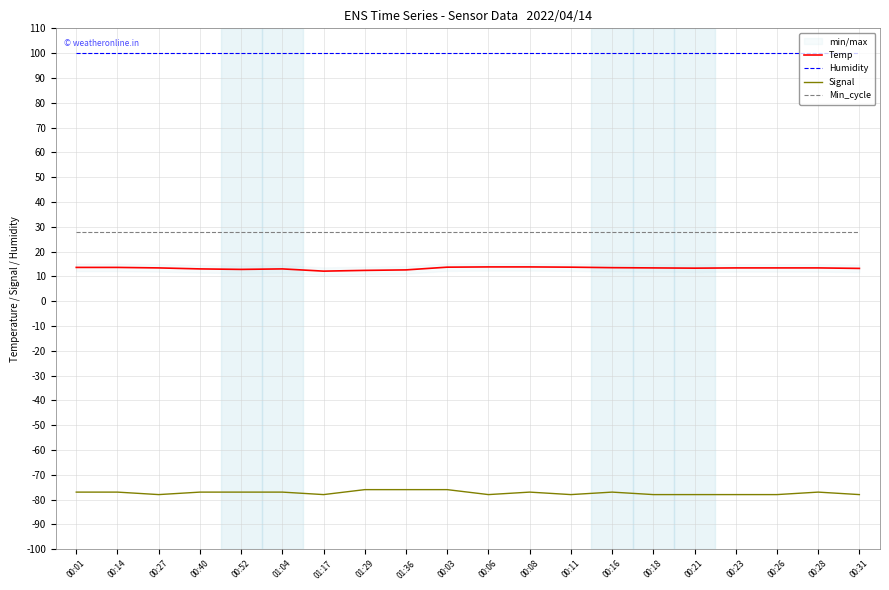

How many categories are shown in the chart?

20